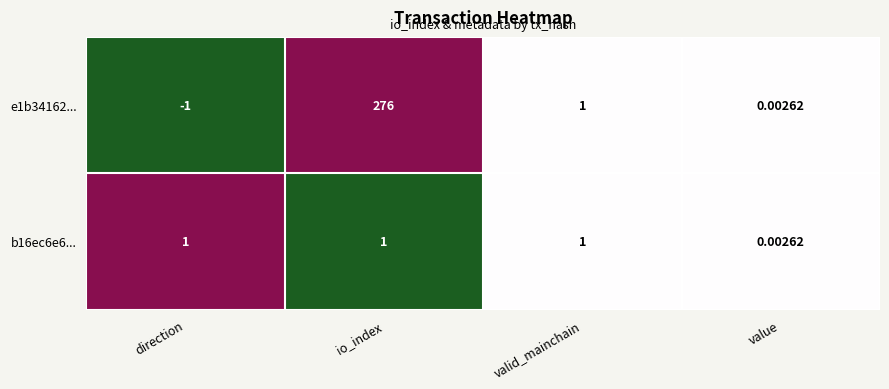

At which category is the sum across all series the highest?

io_index